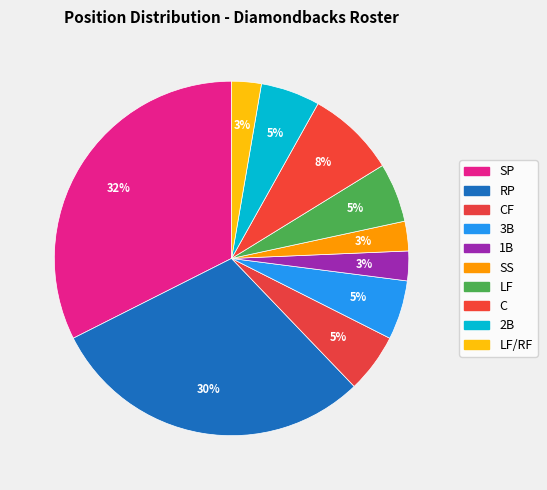

Count the number of slices in the pie.

10